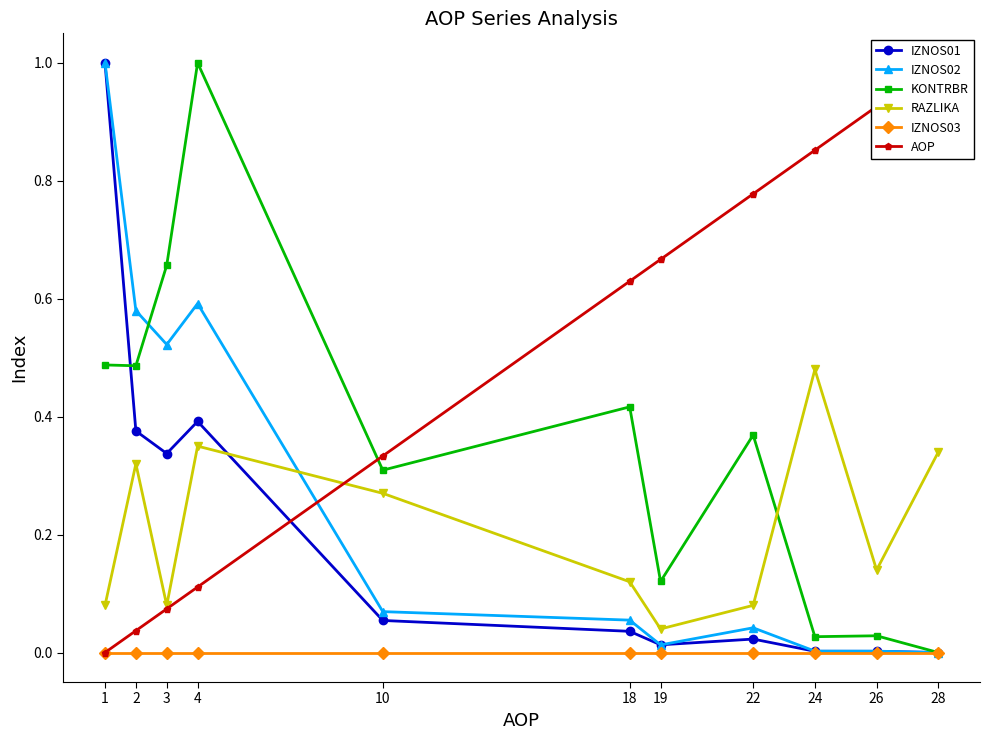

Is the value of AOP at 10 greater than the value of IZNOS02 at 26?

Yes